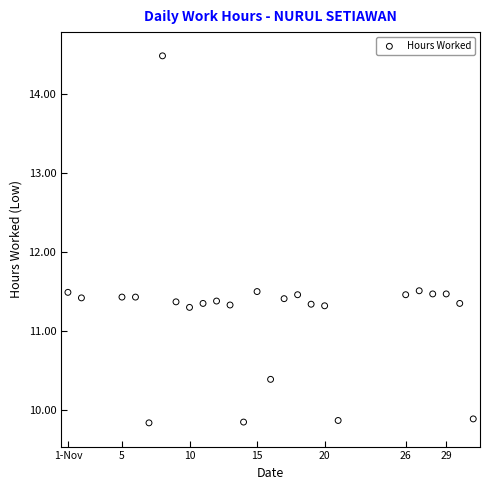

What is the range of X values (max minus min)?

30.0